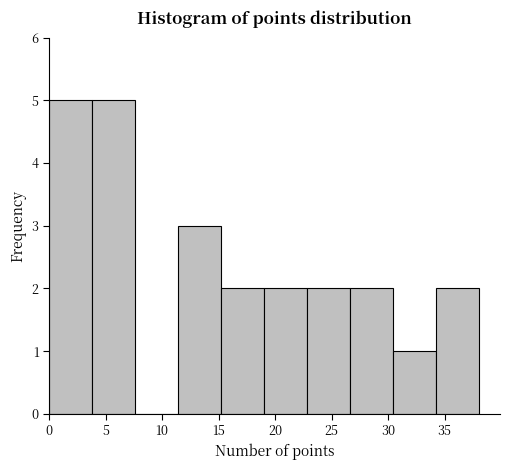

Reading left to right, list every bar in this chart as the range it spans on the x-axis followed by its height. Neither the bar edges nor the heights are printed on the chart, so give them approximately, as read against the axes.

0.0 to 3.8: 5
3.8 to 7.6: 5
7.6 to 11.4: 0
11.4 to 15.2: 3
15.2 to 19.0: 2
19.0 to 22.8: 2
22.8 to 26.6: 2
26.6 to 30.4: 2
30.4 to 34.2: 1
34.2 to 38.0: 2